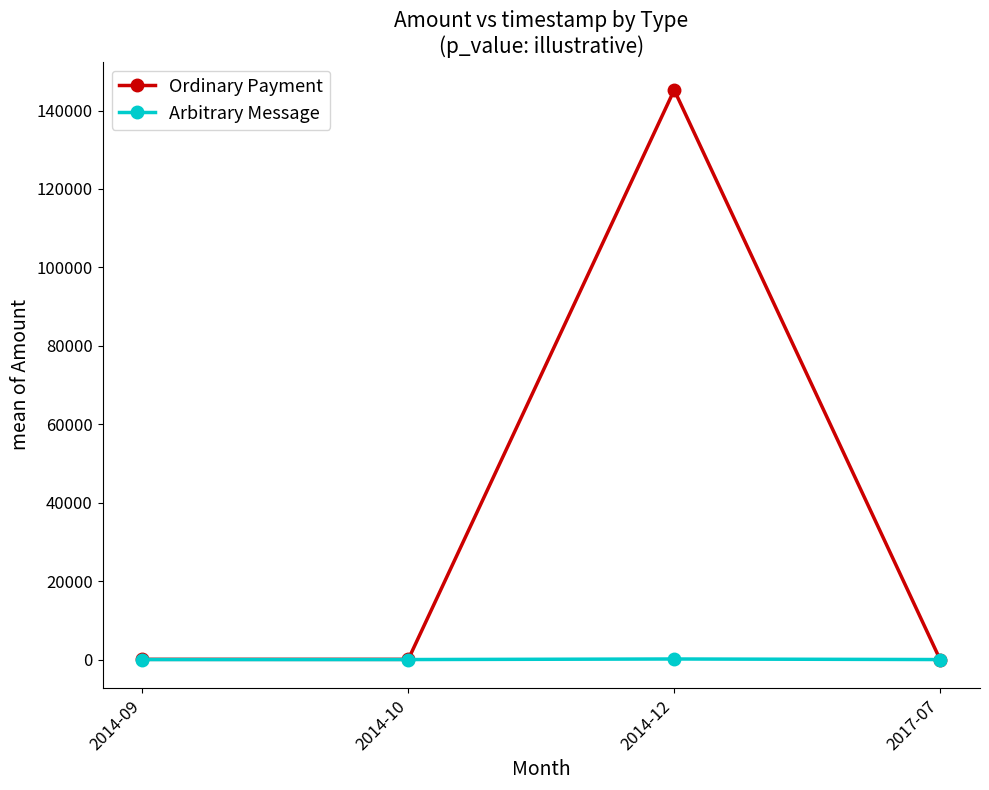

Rank the series by their average value, from lowest to highest.

Arbitrary Message, Ordinary Payment